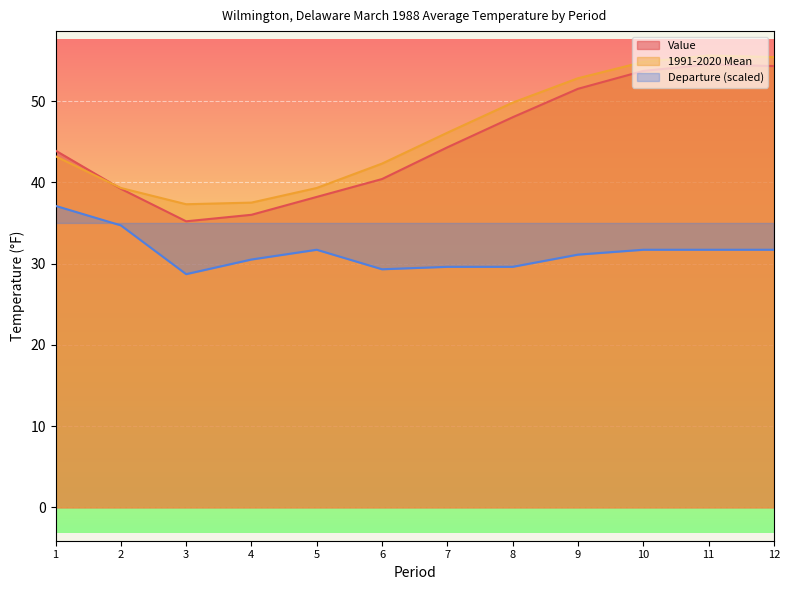

What is the difference between the second highest and minimum values in the 1991-2020 Mean series?

18.1